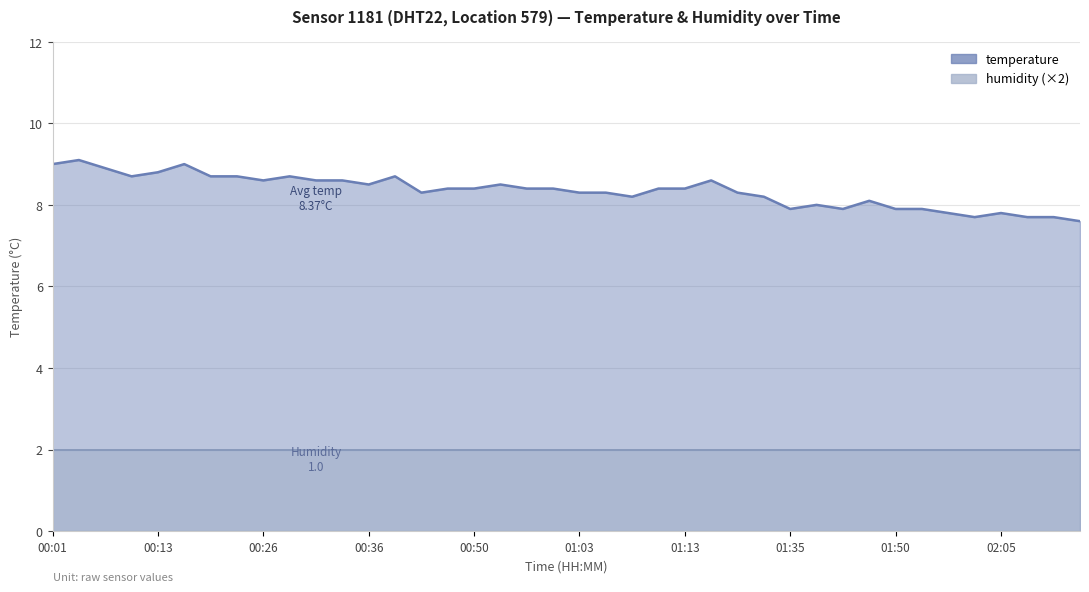

True or false: the data shows 8.7 at 00:21.

True